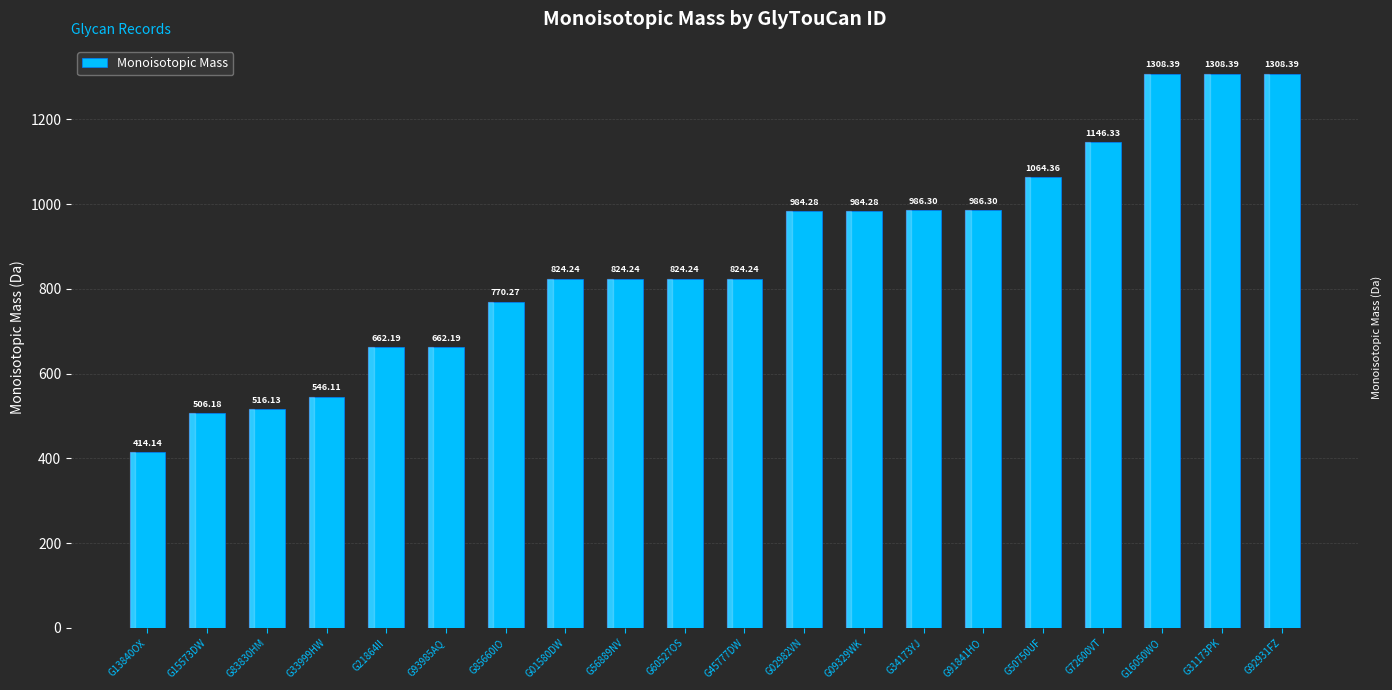

Which has a higher value, G02982VN or G21864II?

G02982VN